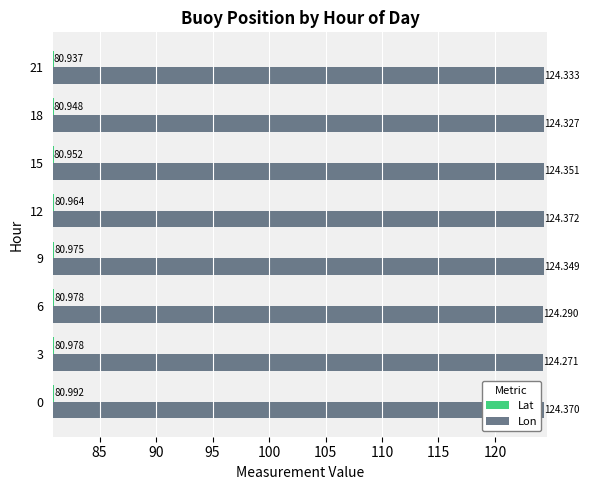

At which category is the sum across all series the highest?

0